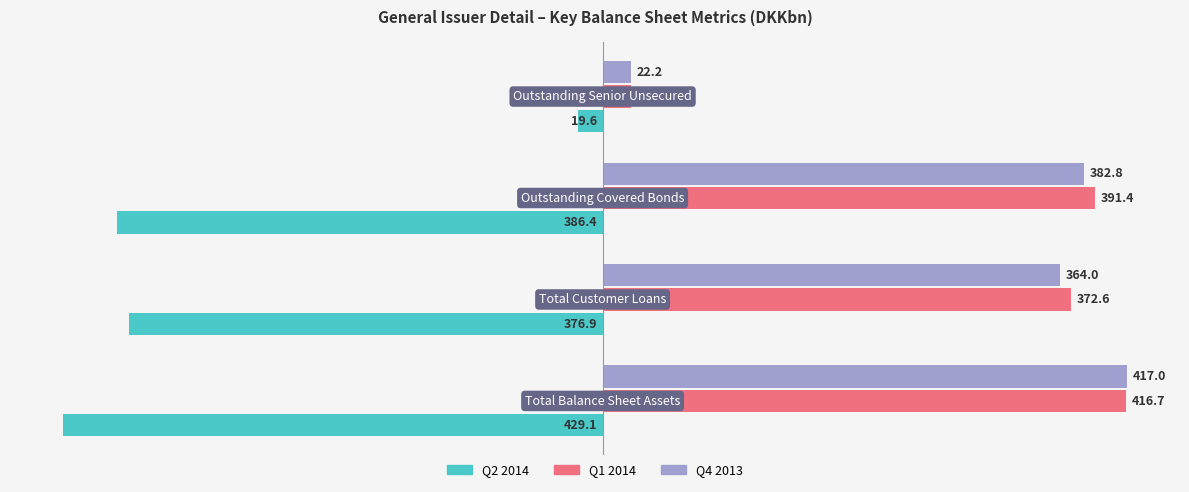

What are all the series names shown in the legend?

Q2 2014, Q1 2014, Q4 2013